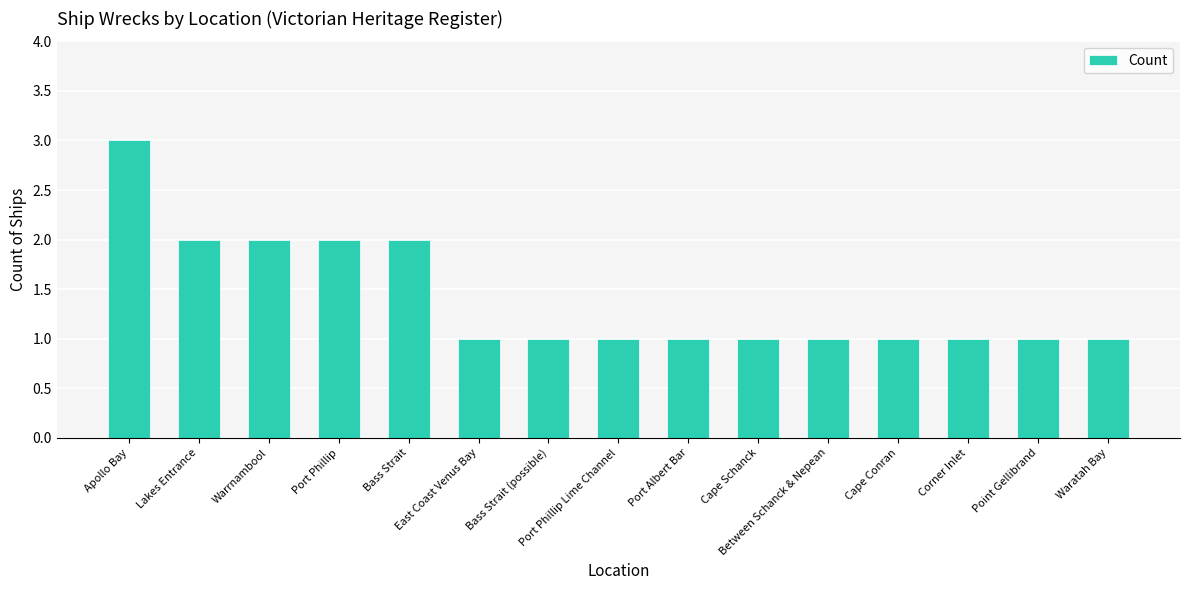

What is the sum of all values?

21